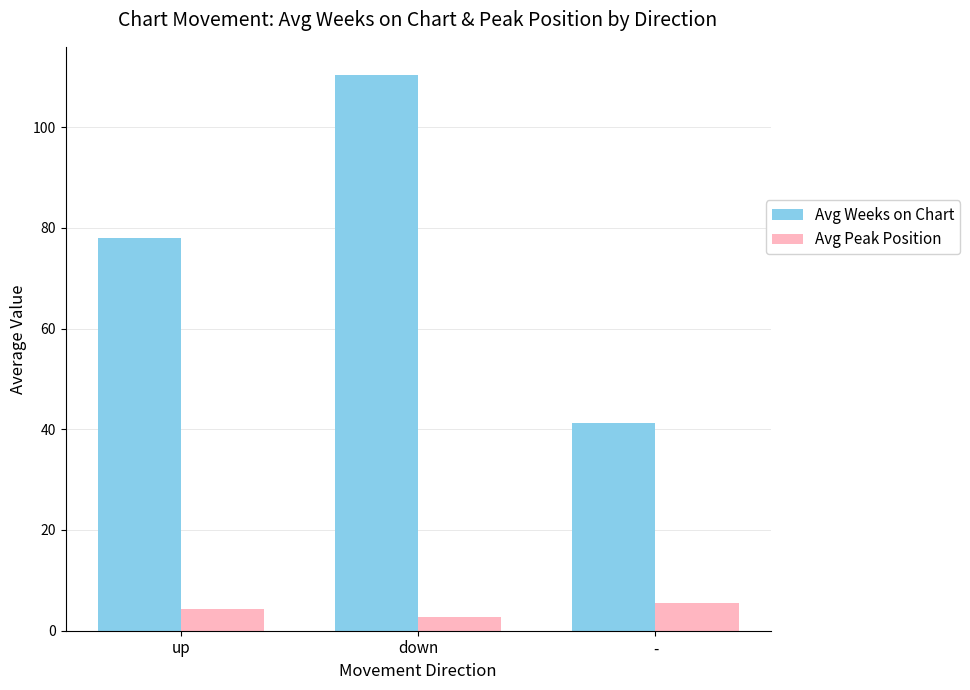

How many bars are there in each group?

2